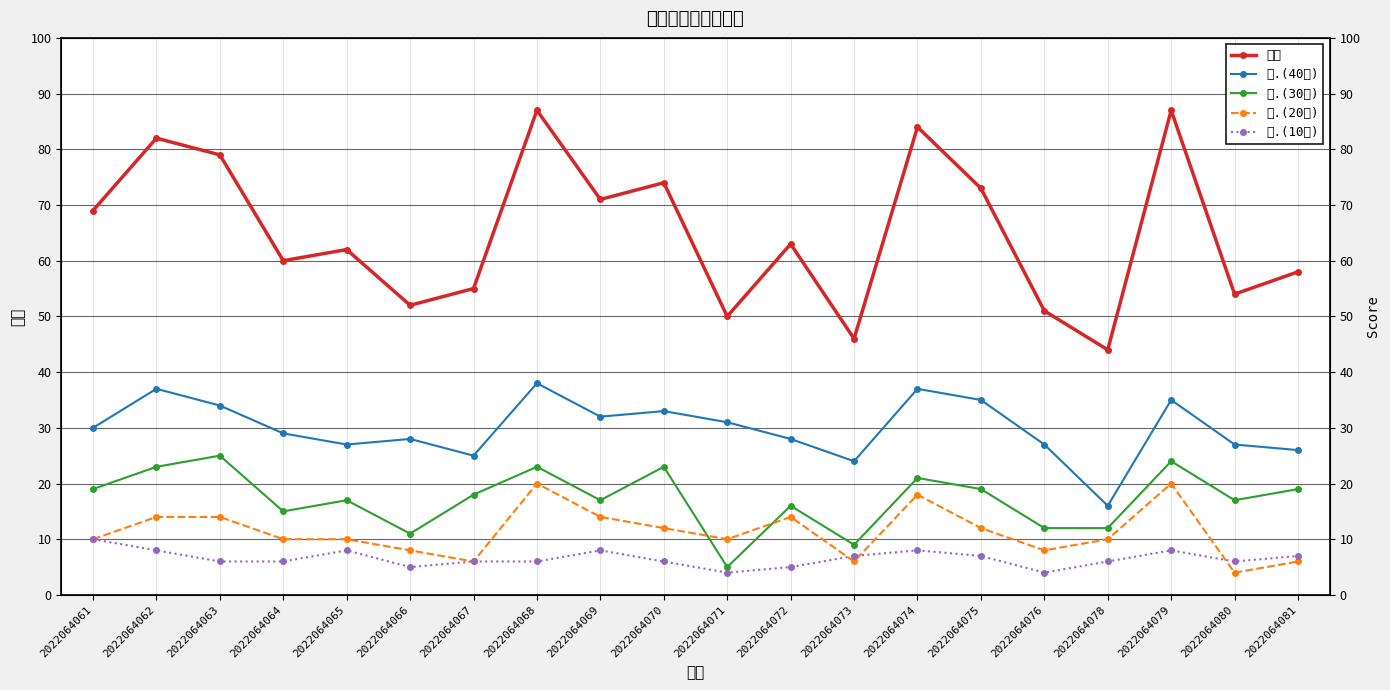

True or false: 一.(40分) and 总分 intersect in this chart.

False